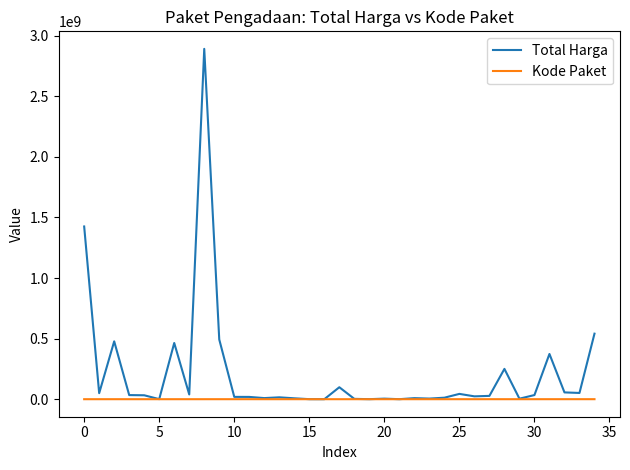

Which series has the largest total across all categories?

Total Harga